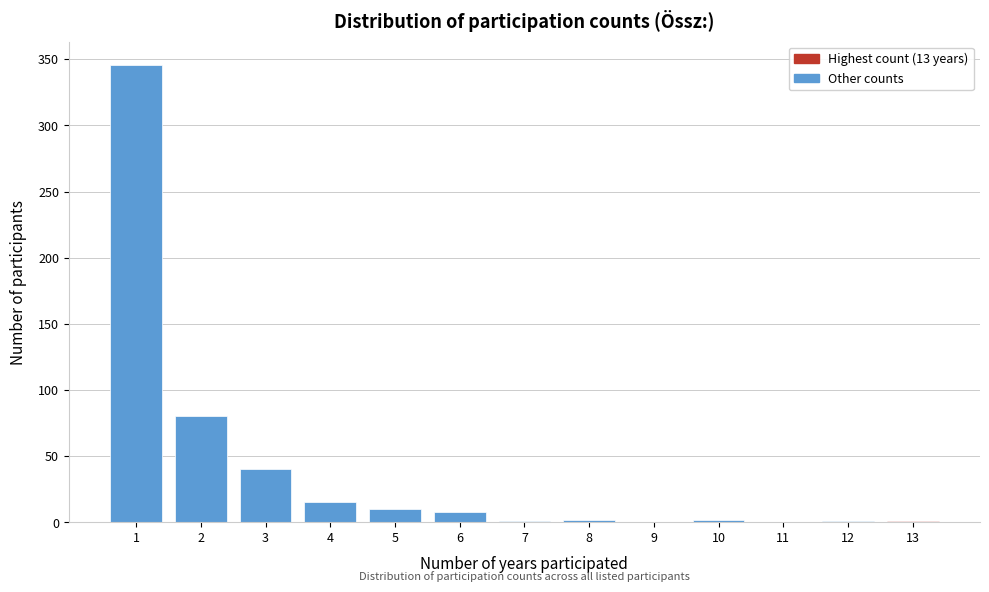

What is the maximum value shown in the chart?

346